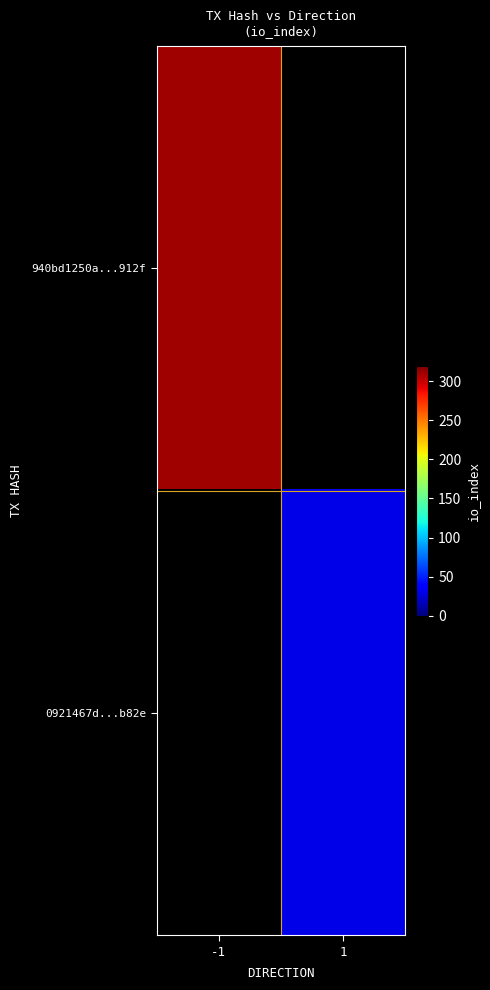

At which label does 0921467d...b82e reach its minimum?

-1